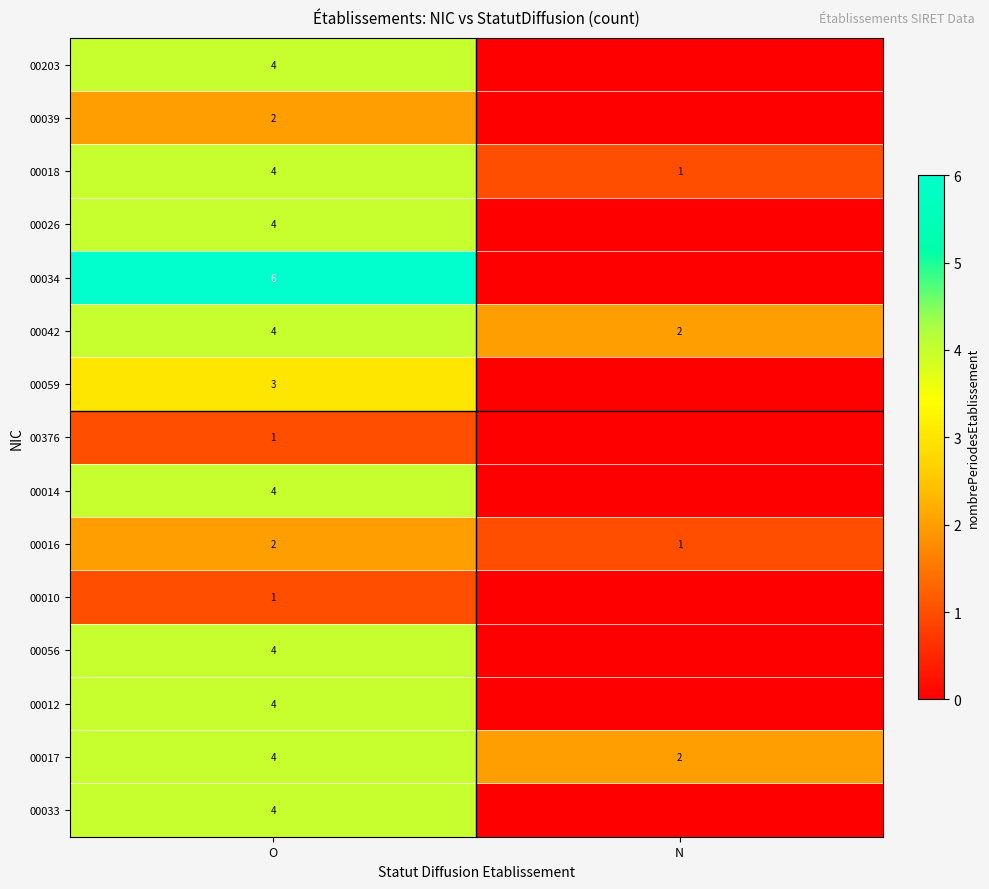

At how many categories does at least one series exceed 5?

1